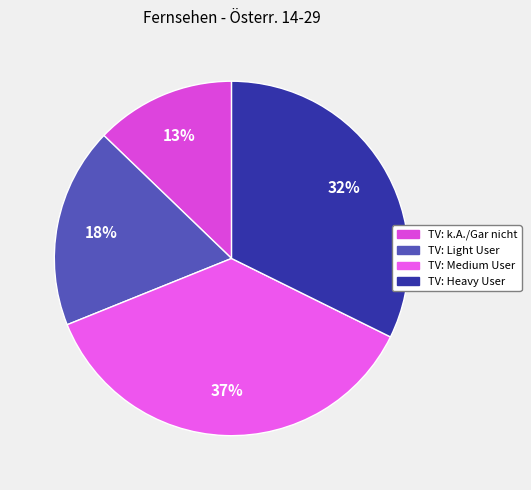

To the nearest percent, what percentage of the pie is TV: k.A./Gar nicht?

13%